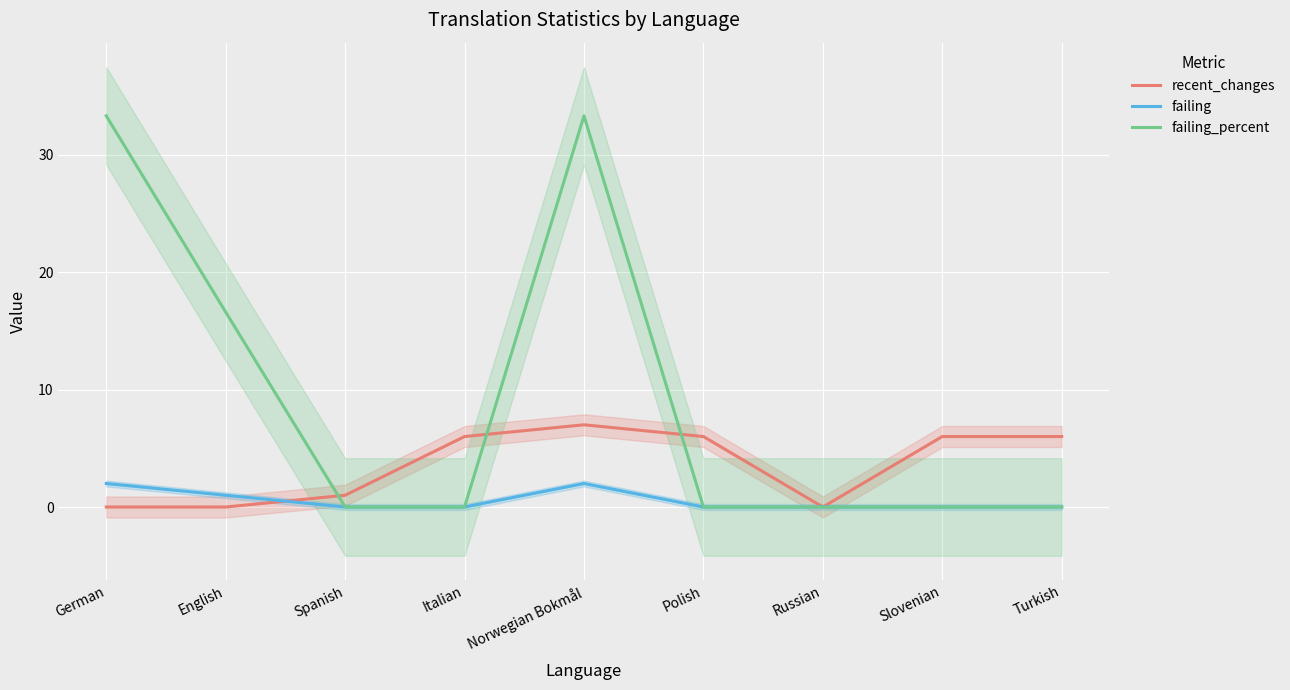

In recent_changes, how many points are higher than both neighbors (excluding endpoints)?

1